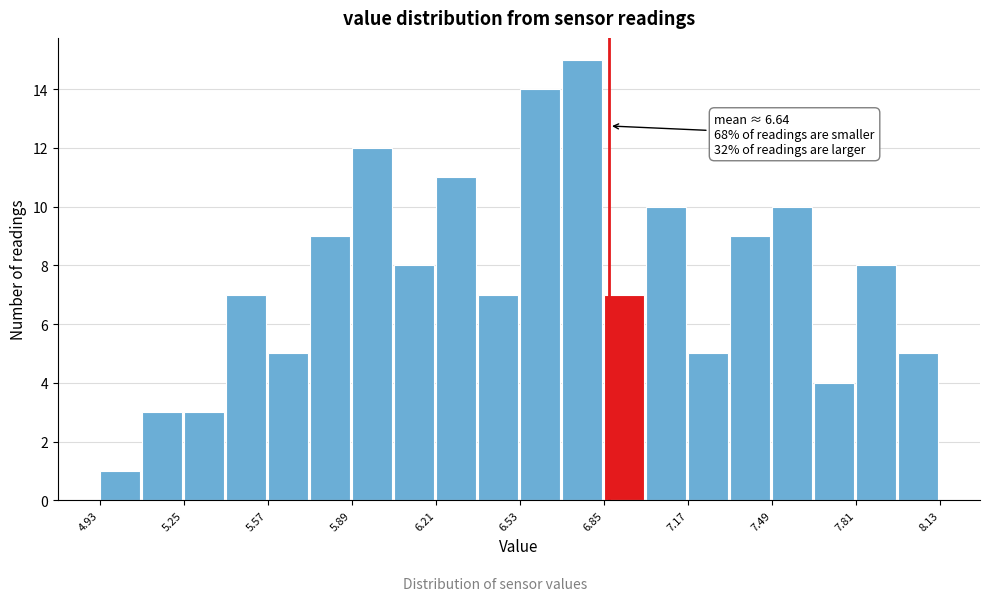

Around what value on the x-axis is the tallest bar? Give the approximate position of its centre, as read against the axis.

6.75